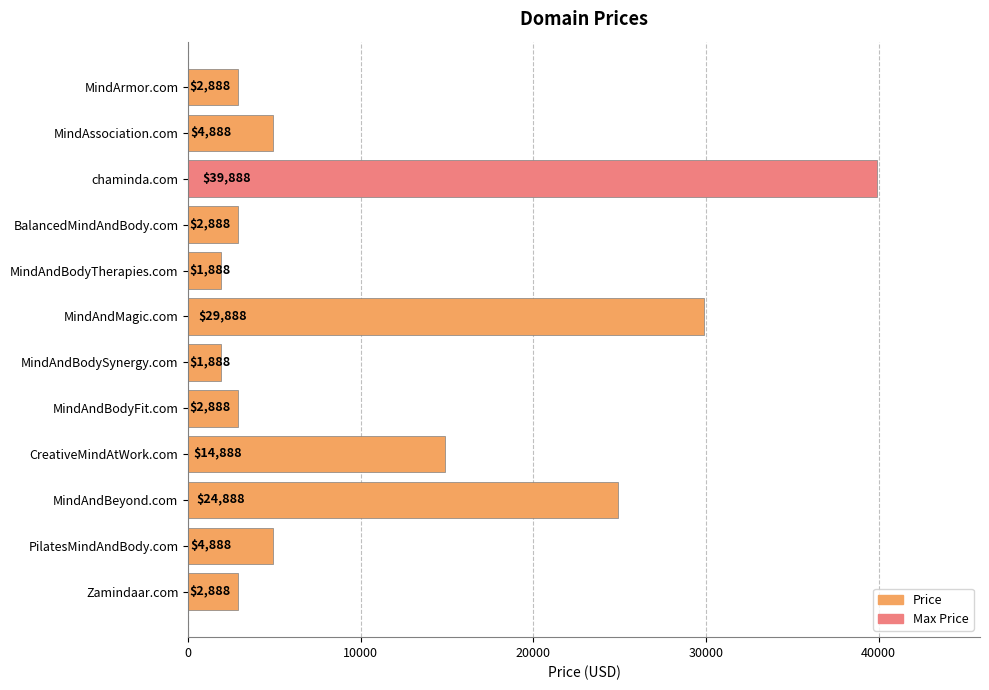

What is the difference between the values at MindAssociation.com and chaminda.com?

35000